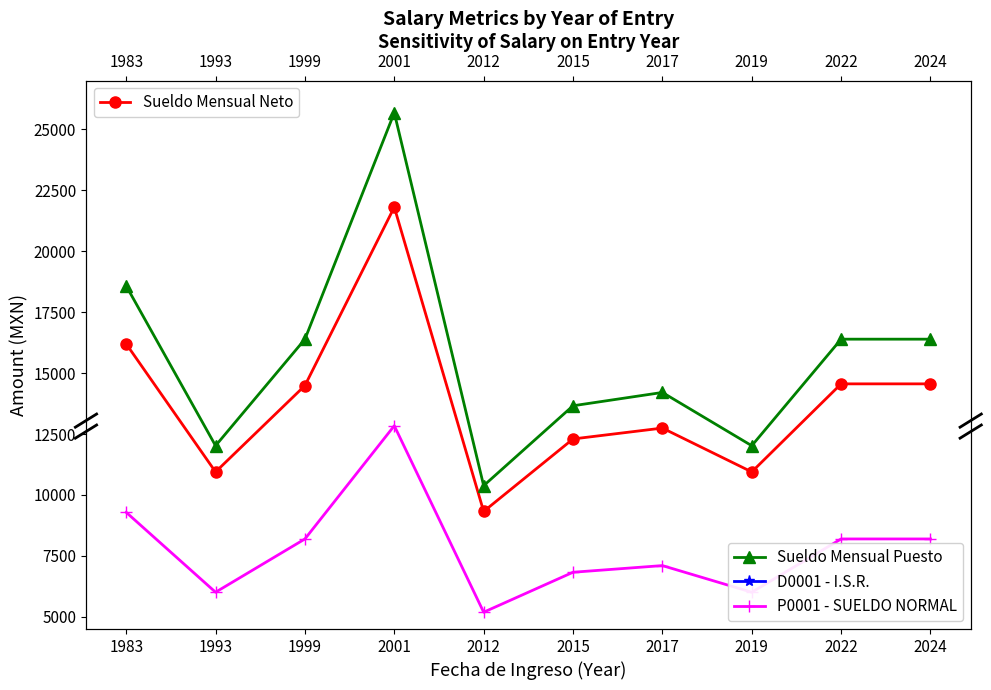

What value does the D0001 - I.S.R. series have at 2024?

916.5